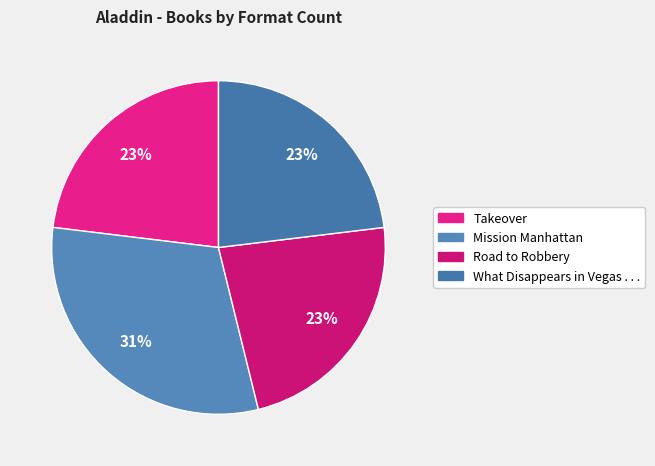

To the nearest percent, what is the average slice percentage?

25%